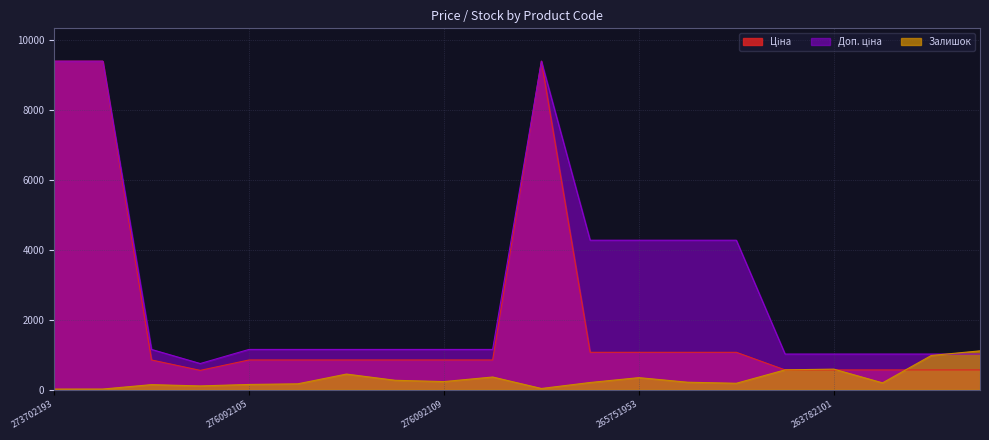

What is the value of the Залишок point at the 3rd from the left?

144.0